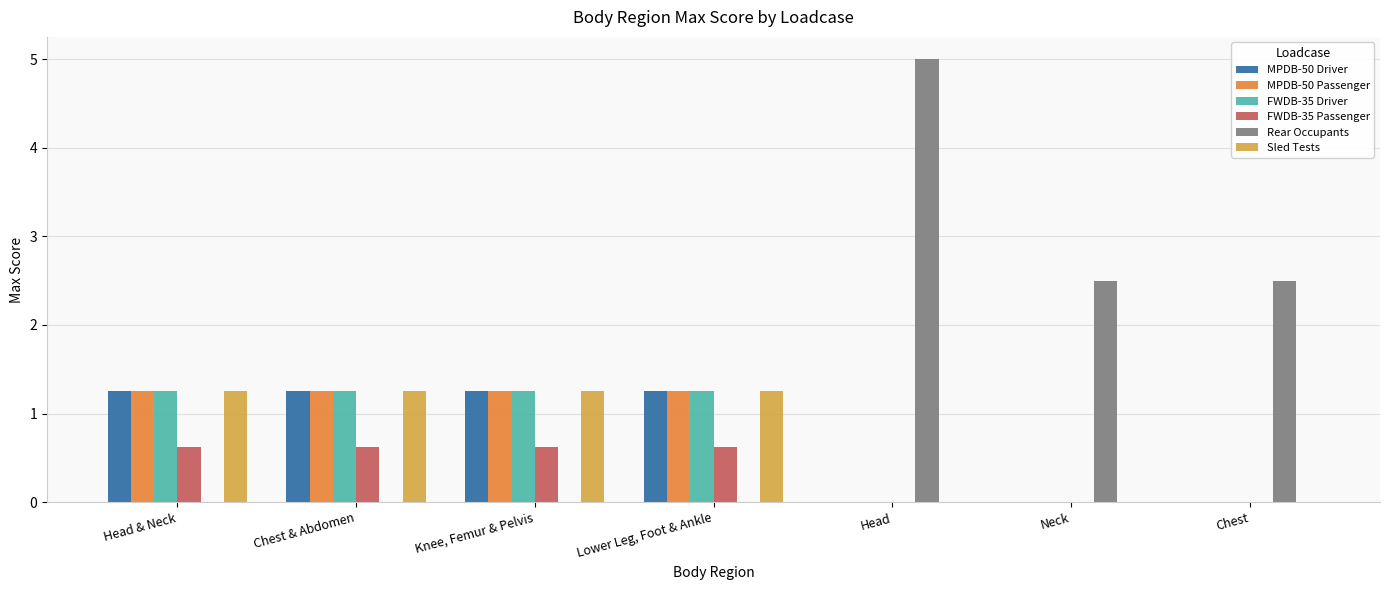

The value of FWDB-35 Passenger at Knee, Femur & Pelvis is 0.6. True or false?

True